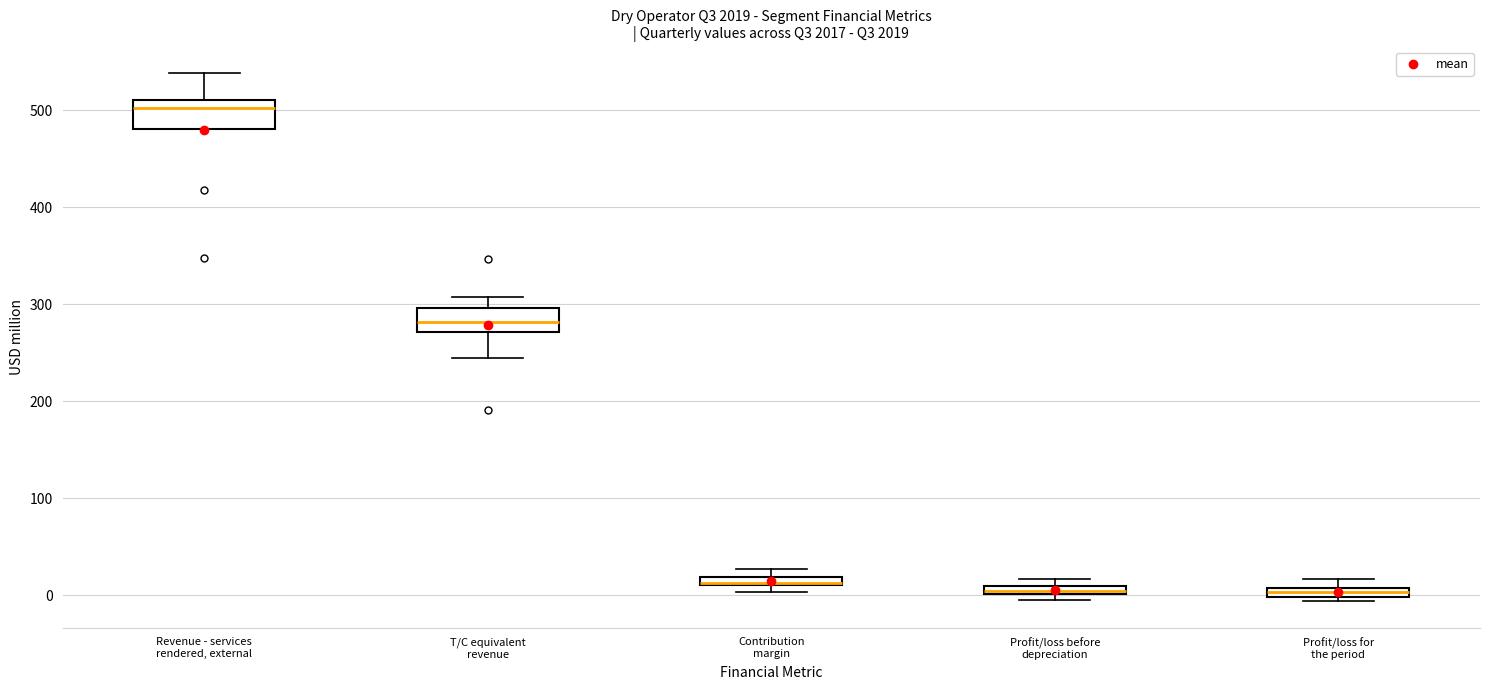

Where is the lower edge of the box for Contribution margin on the y-axis? The values are not printed on the chart, so give them approximately, as read against the axis.

10